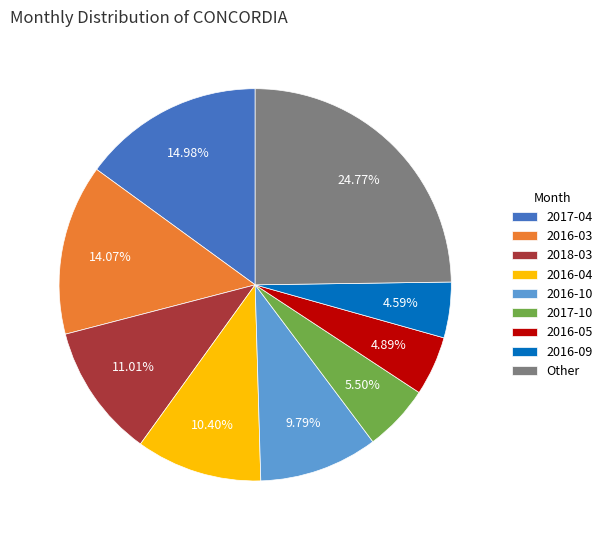

Is there any slice that represents more than half of the pie?

No